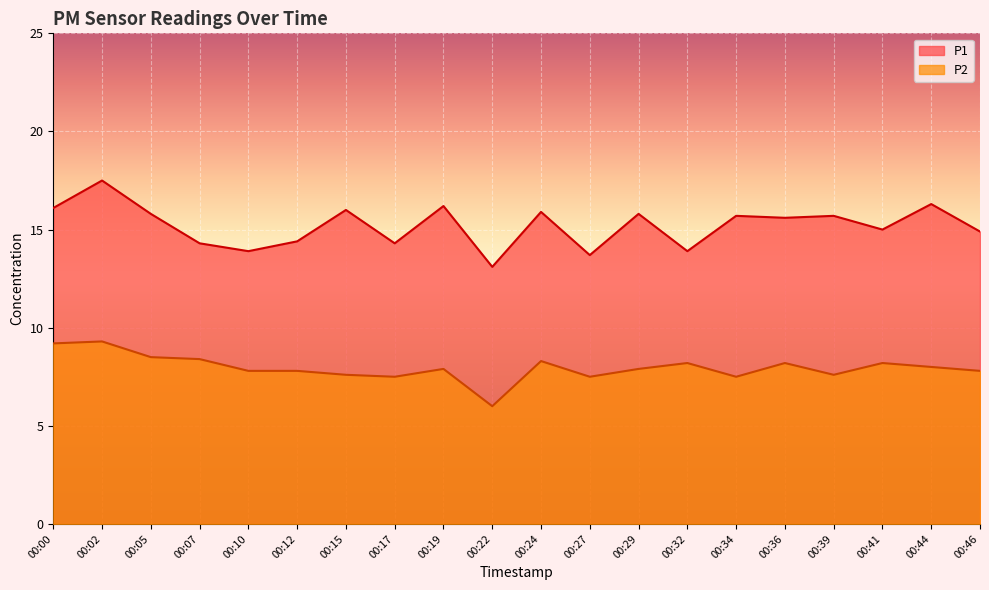

How many lines are shown in the chart?

2